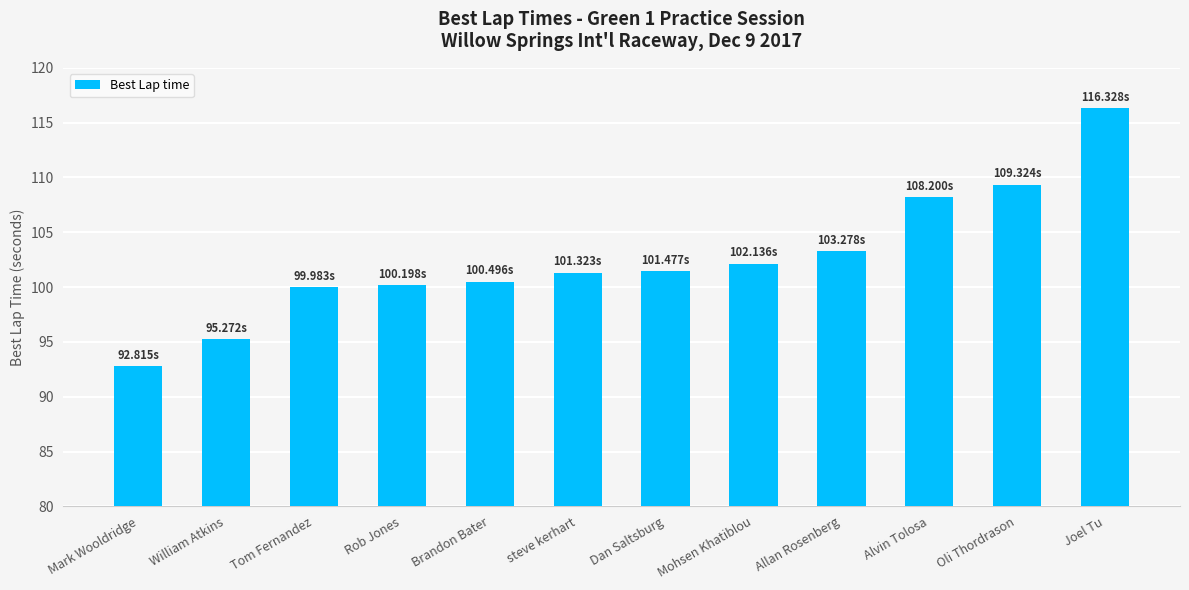

What is the sum of the values at Mohsen Khatiblou and Rob Jones?

202.3